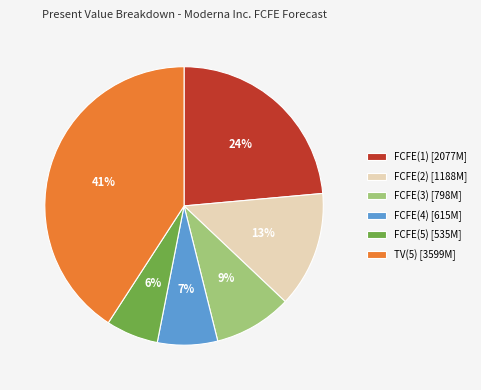

To the nearest percent, what percentage of the pie is TV(5)?

41%